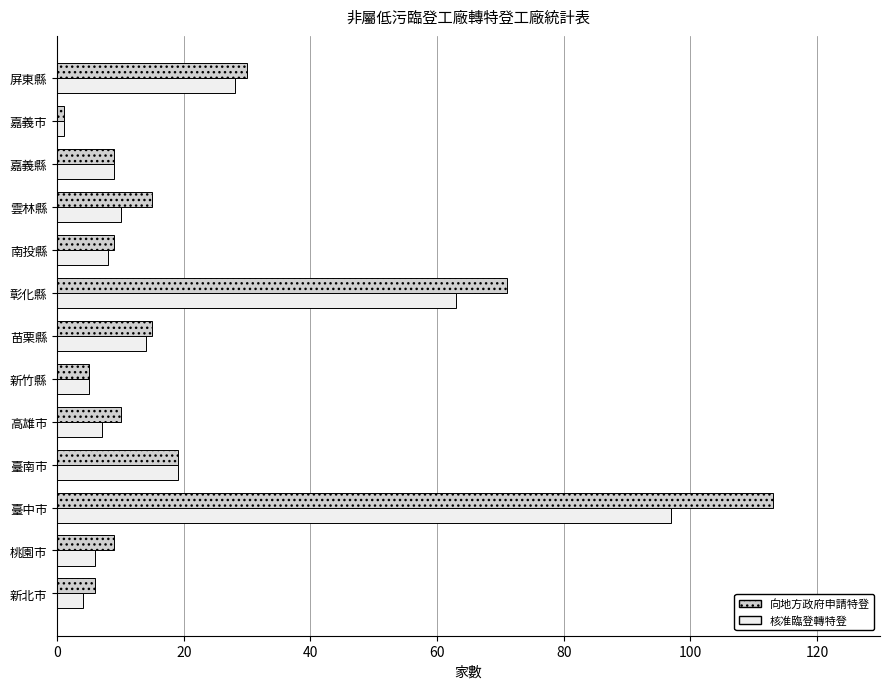

At which label is 核准臨登轉特登 closest to 49?

彰化縣